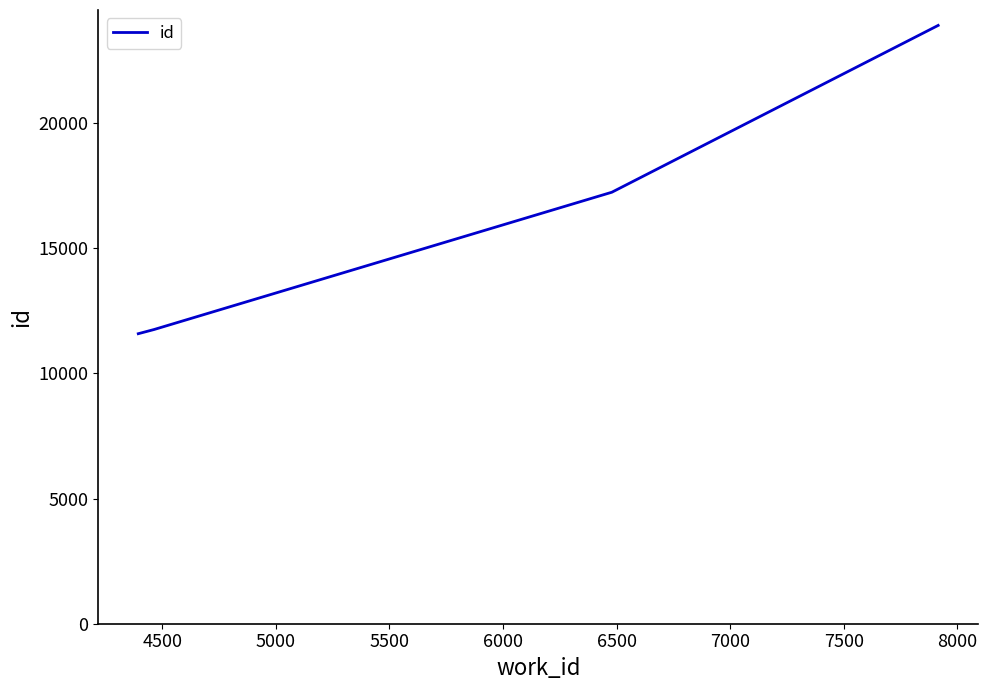

How many lines are shown in the chart?

1